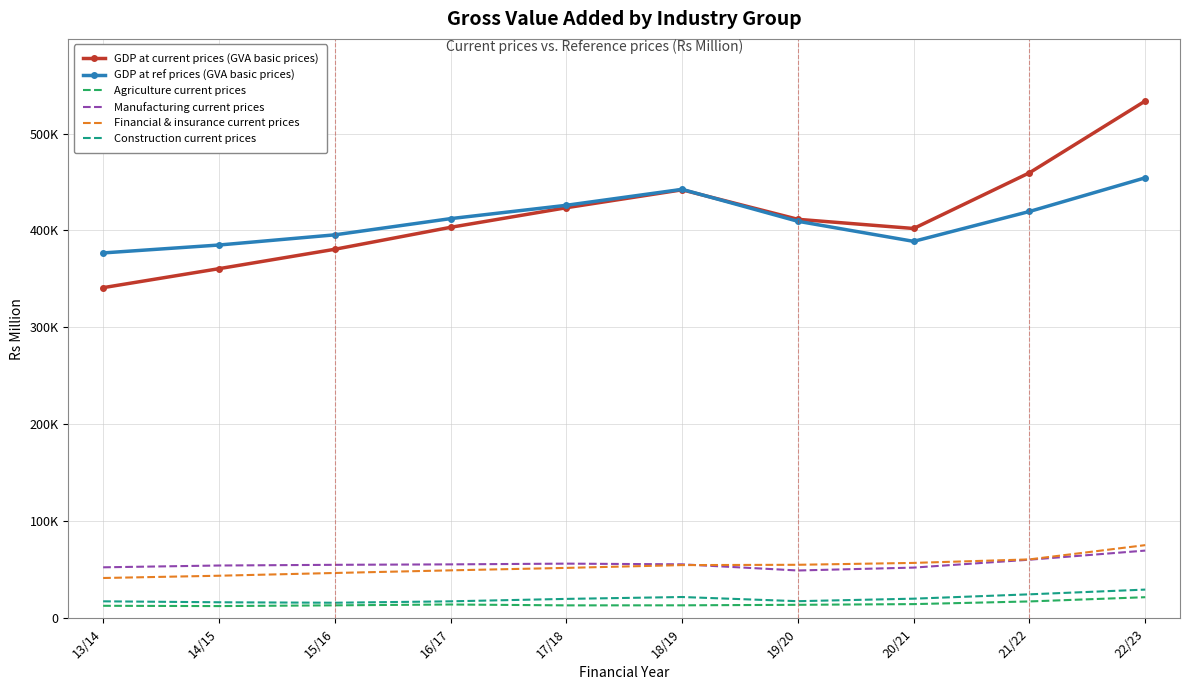

What position from the left is 14/15?

2